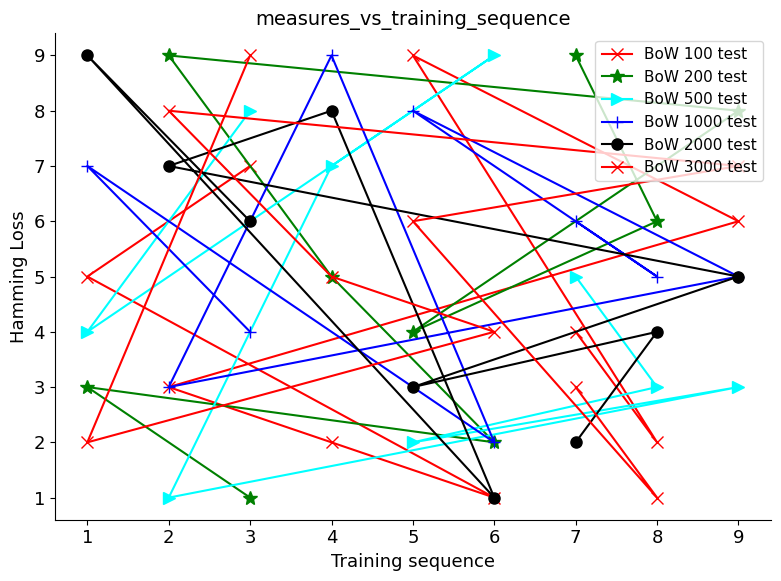

Which series has the largest range (max minus min)?

BoW 100 test